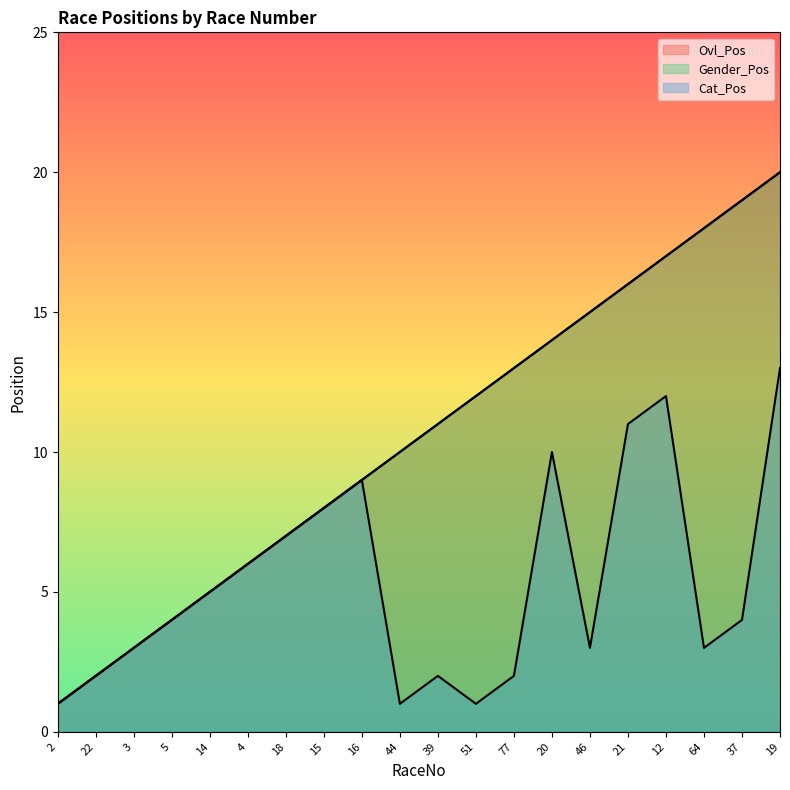

At how many categories does at least one series exceed 6?

14